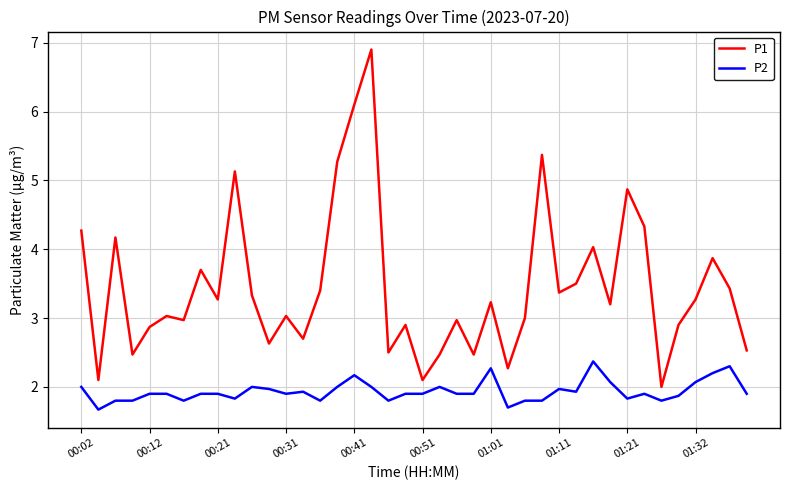

List the series in order of their overall mean, highest first.

P1, P2